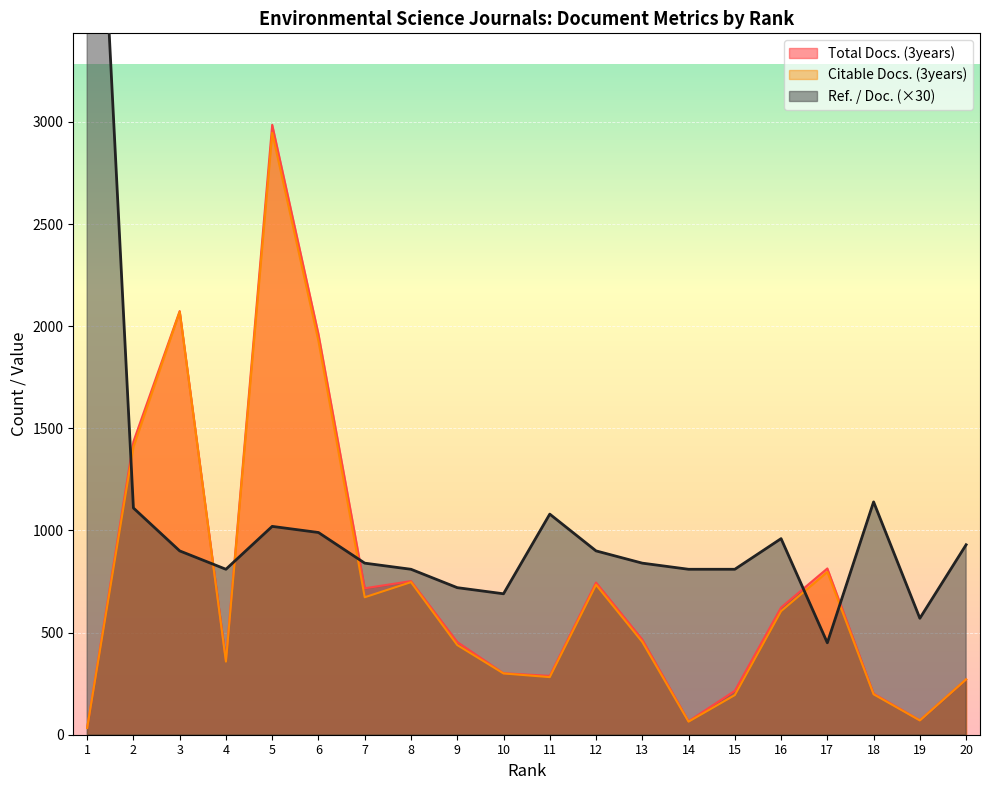

How many values in the Ref. / Doc. series are below 900?

10